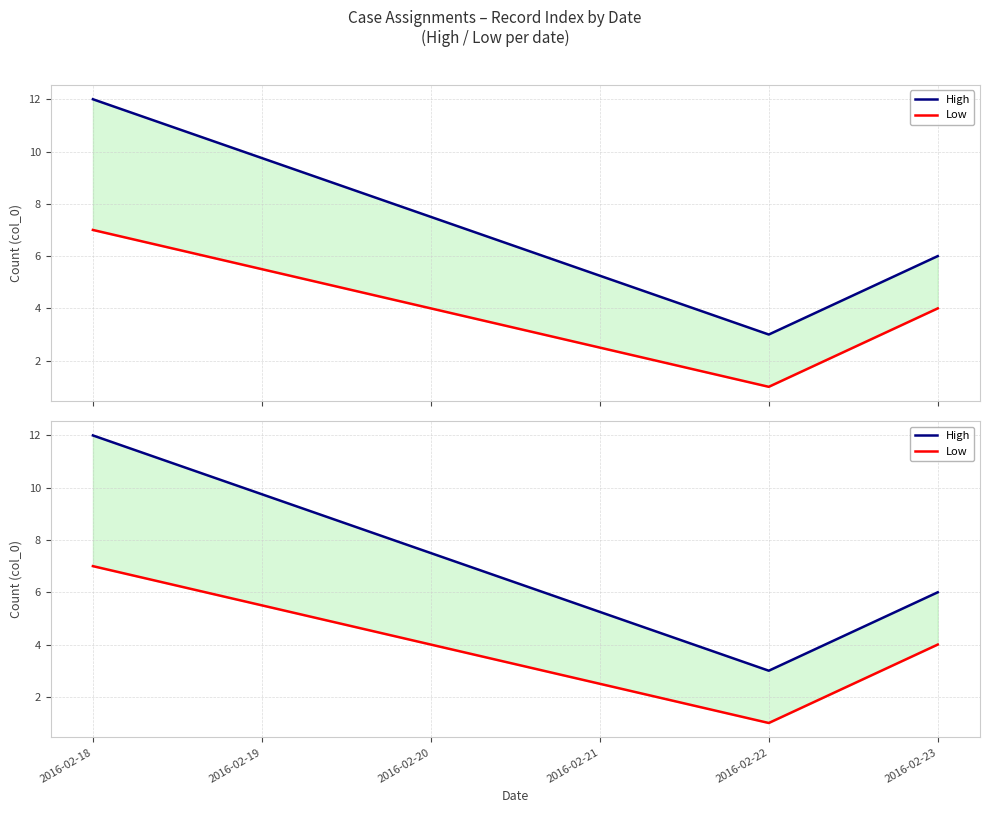

At how many categories does at least one series exceed 1?

3